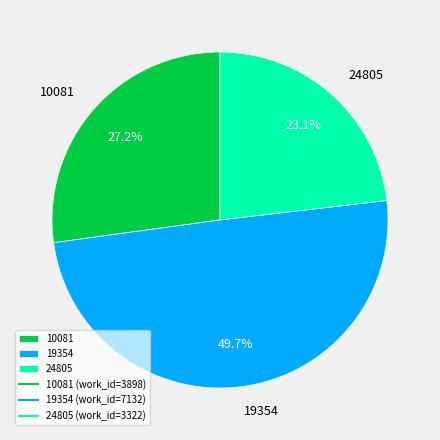

True or false: 10081 accounts for 27% of the total.

True